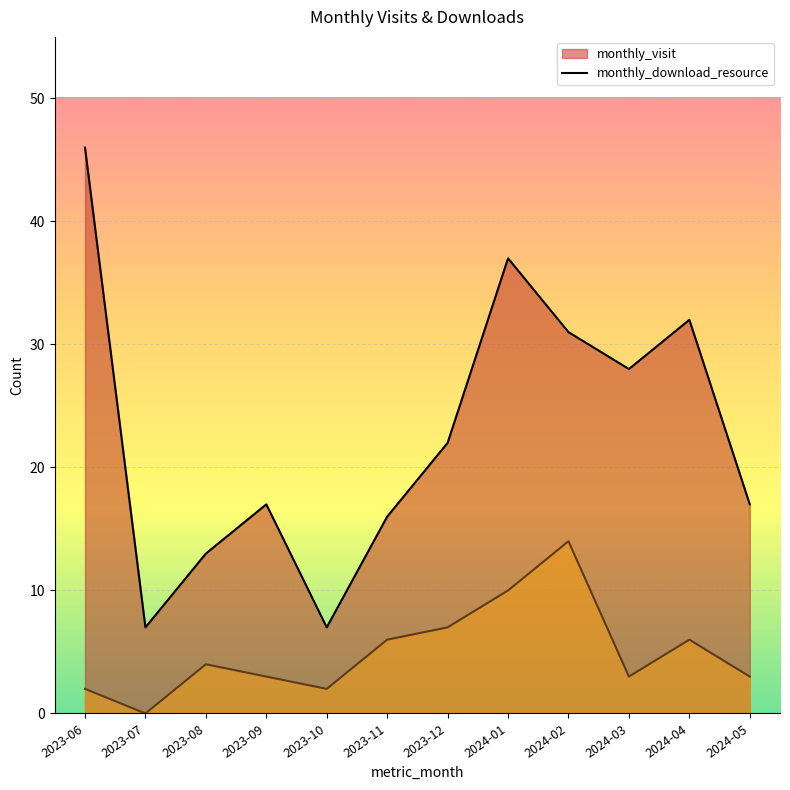

True or false: monthly_download_resource and monthly_visit intersect in this chart.

False